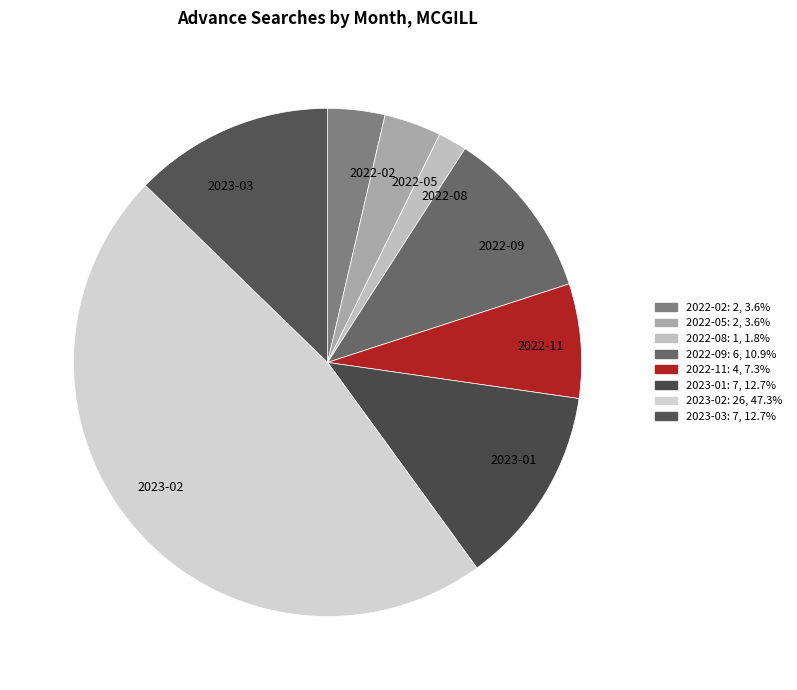

How many slices are in this pie chart?

8